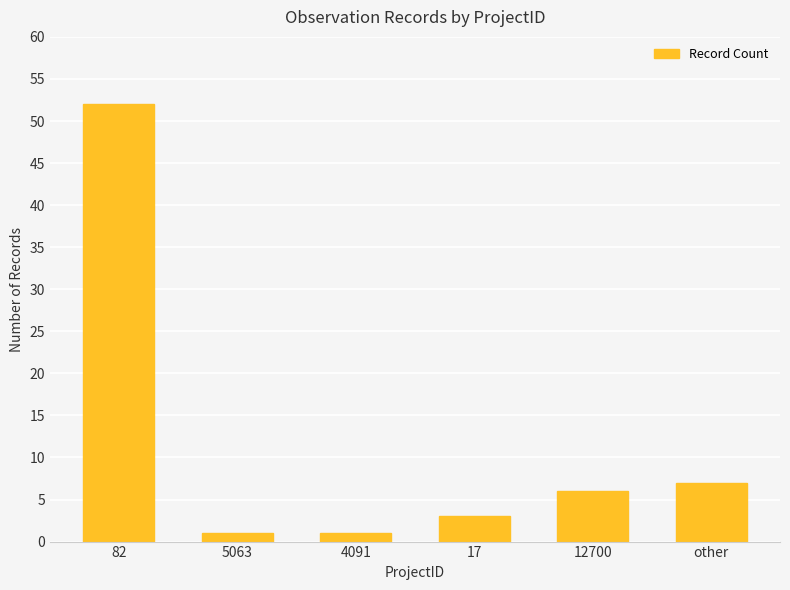

Reading left to right, transcribe all the data shown in this chart.

82=52	5063=1	4091=1	17=3	12700=6	other=7